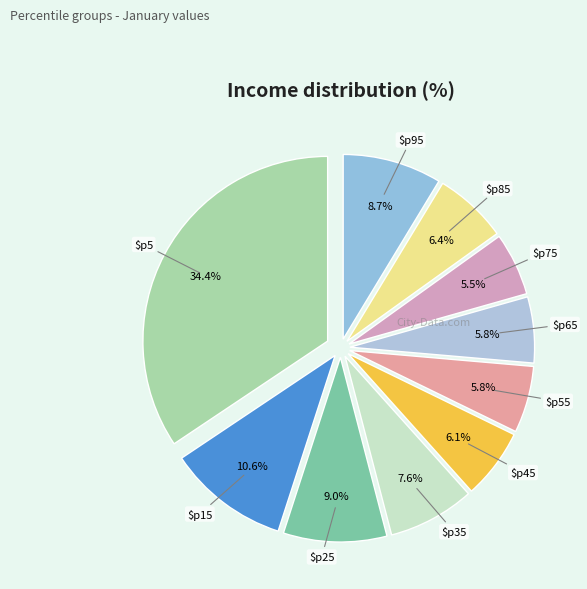

How many slices are in this pie chart?

10